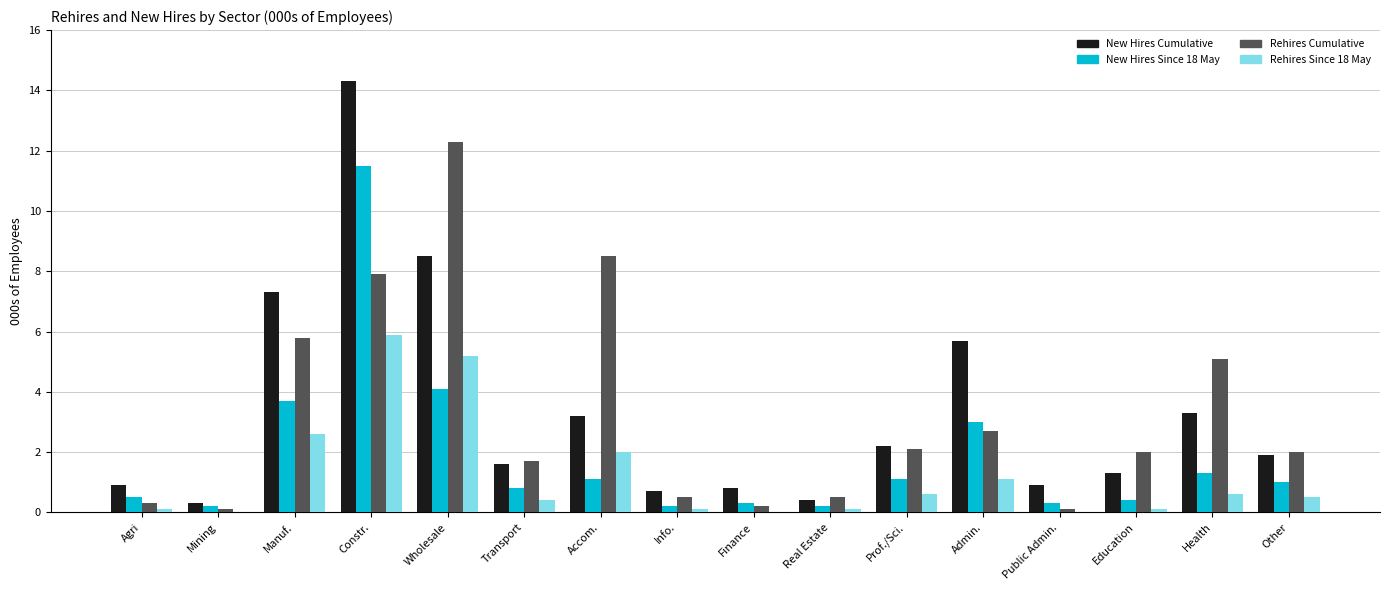

At which label does Rehires Since 18 May reach its peak?

Constr.